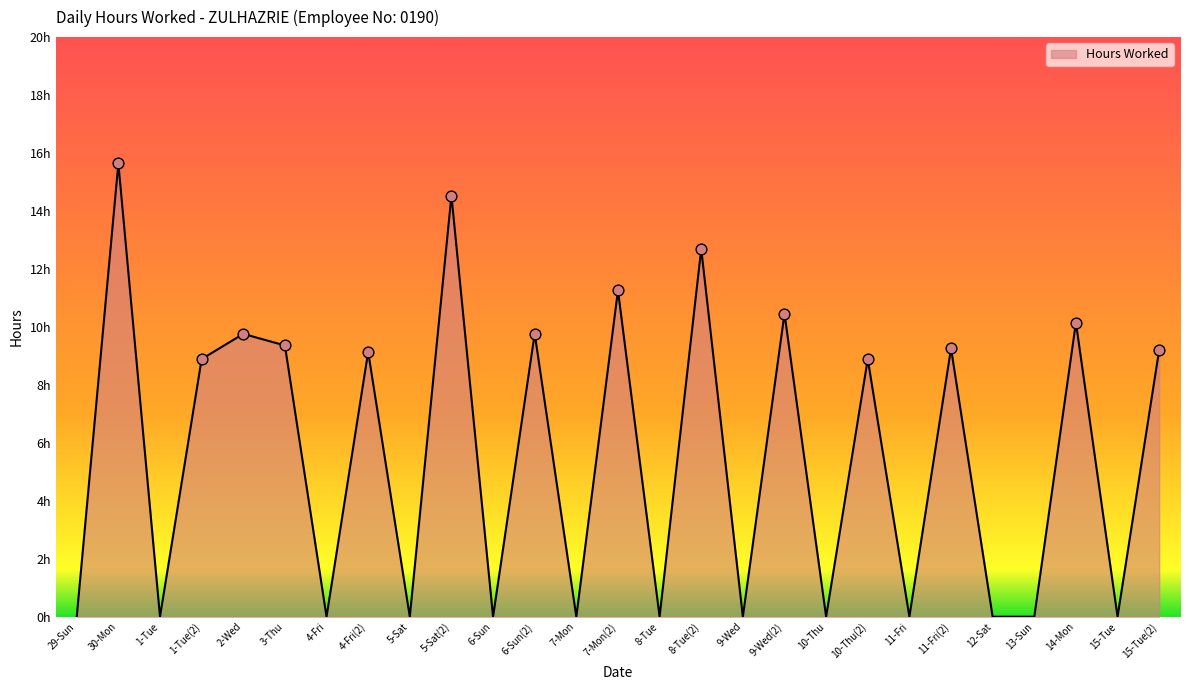

What is the change in value from 3-Thu to 12-Sat?

-9.4